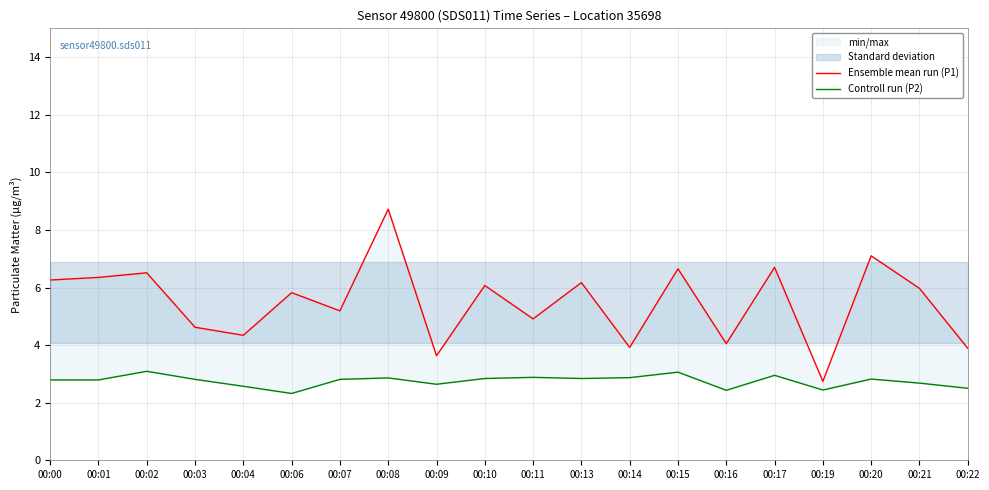

True or false: Controll run (P2) has more than 2 interior local peaks.

True